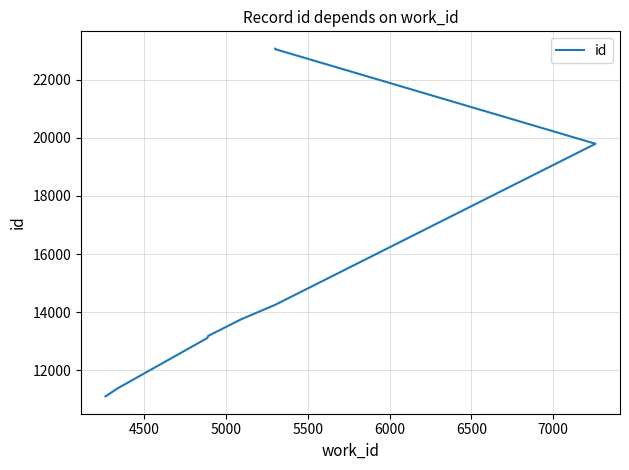

Reading right to left, extract all data points from this chart.

23064	23049	19793	14252	13742	13740	13180	13112	11381	11103